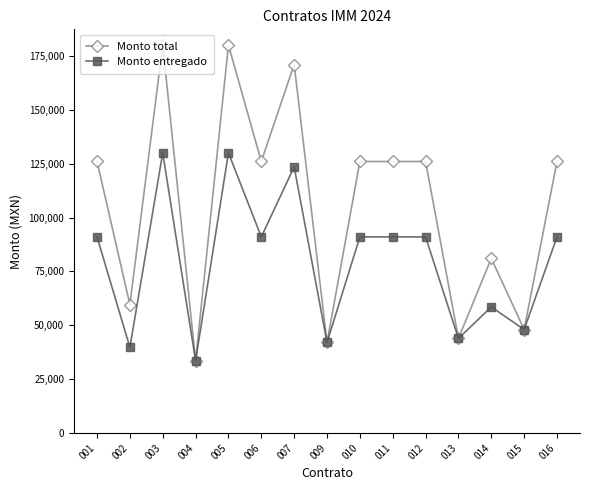

Reading left to right, what are all the values shown in this chart?

Monto total: 126000.0	59607.0	180000.0	33500.0	180000.0	126000.0	171000.0	42000.0	126000.0	126000.0	126000.0	43866.7	81000.0	48000.0	126000.0
Monto entregado: 91000.0	39738.0	130000.0	33500.0	130000.0	91000.0	123500.0	42000.0	91000.0	91000.0	91000.0	43866.7	58500.0	48000.0	91000.0